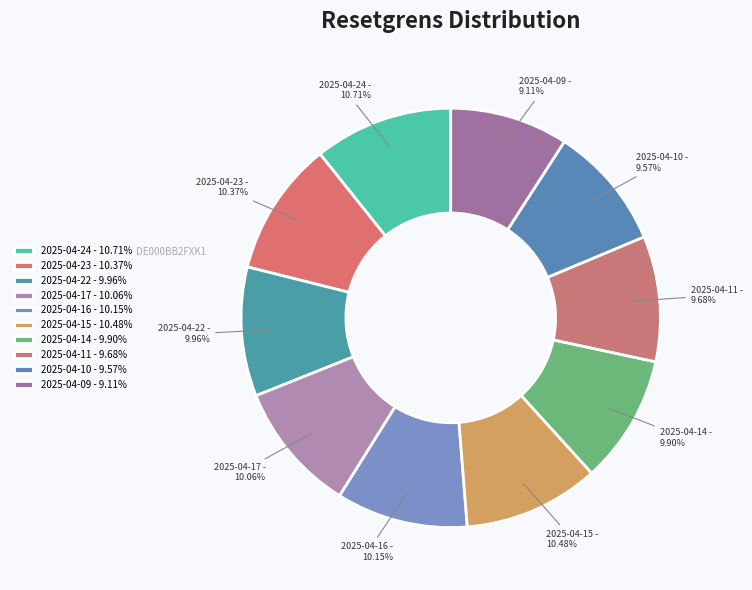

The 2025-04-10 slice represents 1% of the pie. True or false?

False